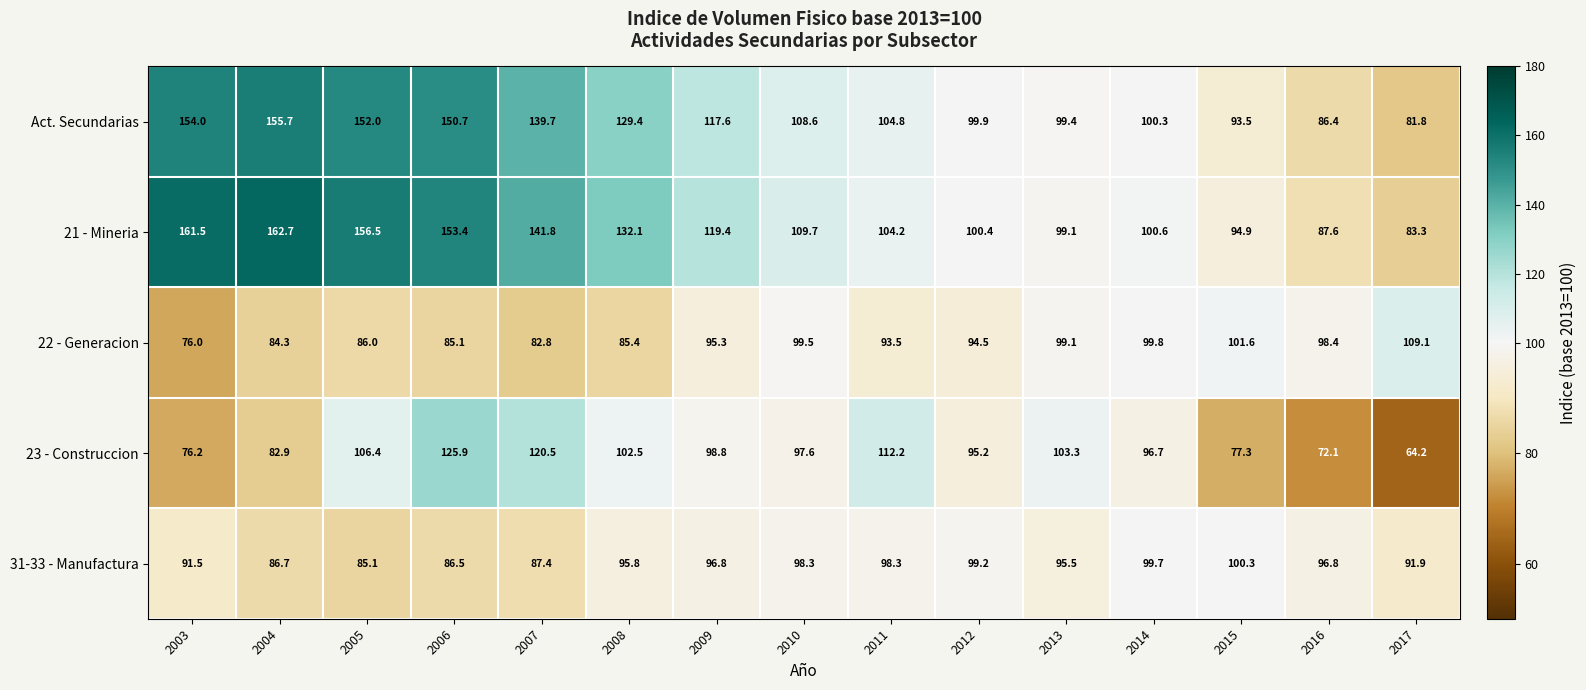

What is the average value of the 21 - Mineria series?

120.5